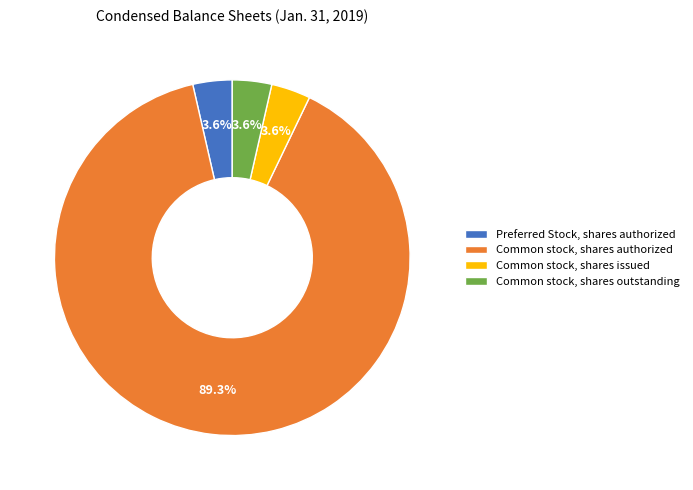

What percentage is the Common stock, shares authorized slice, to the nearest percent?

89%